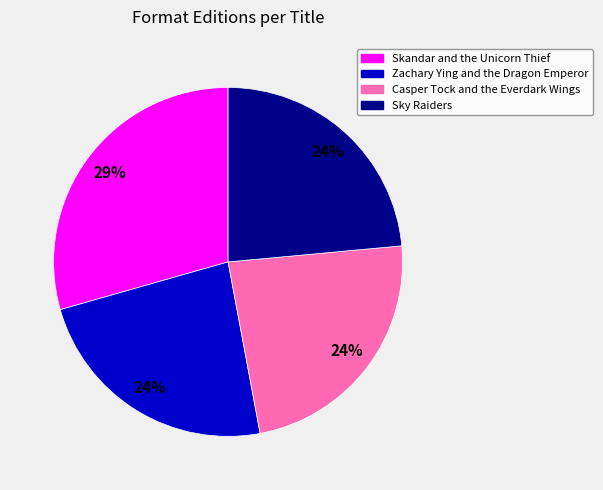

What is the largest slice in the pie chart?

Skandar and the Unicorn Thief